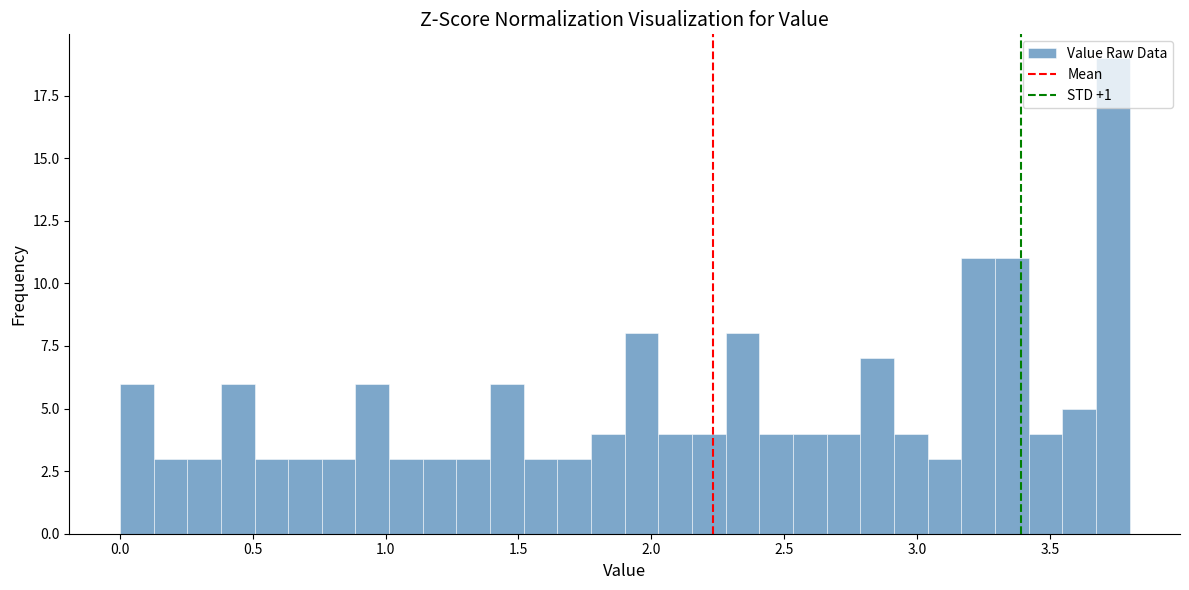

Around what value on the x-axis is the tallest bar? Give the approximate position of its centre, as read against the axis.

3.75